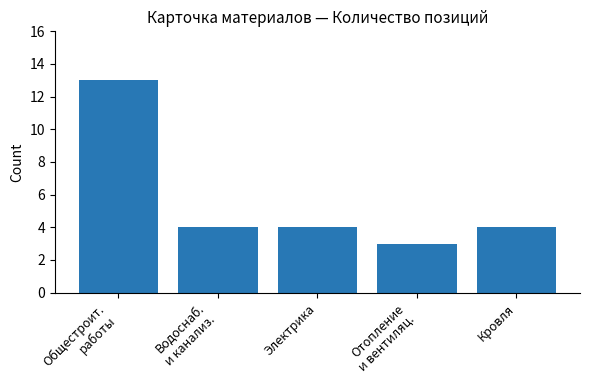

What is the ratio of the value at Электрика to the value at Общестроит.
работы?

0.3